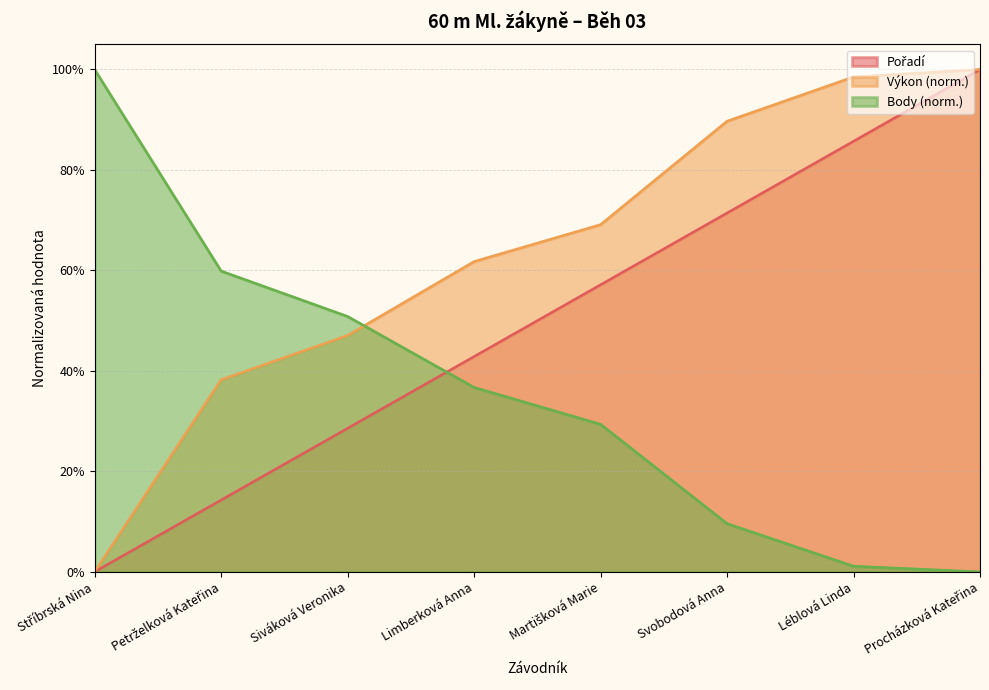

What is the difference between the highest and lowest values at Martišková Marie?

0.4